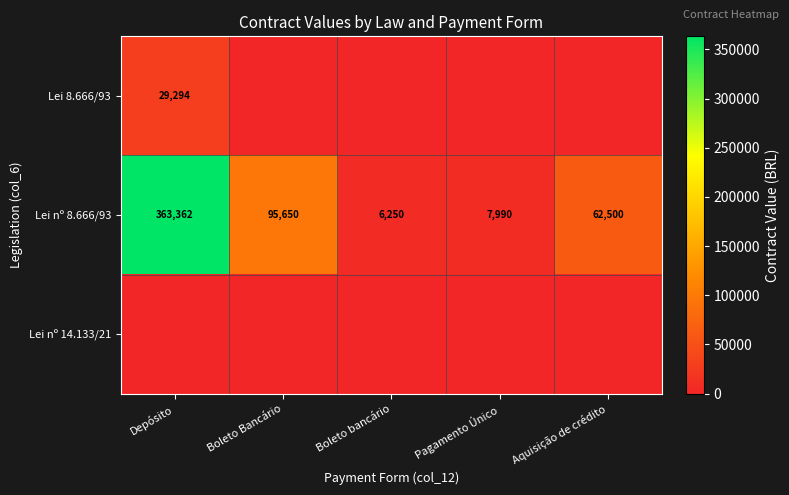

What is the difference between the maximum and minimum values in the Lei nº 8.666/93 series?

357112